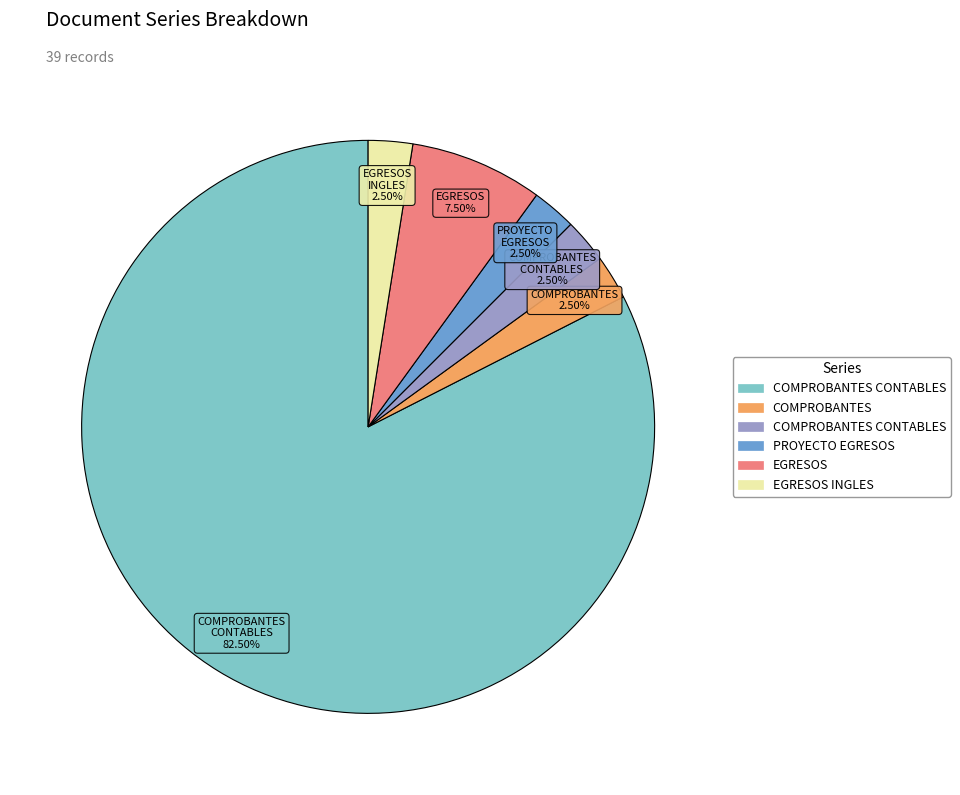

Does any single category account for the majority?

Yes